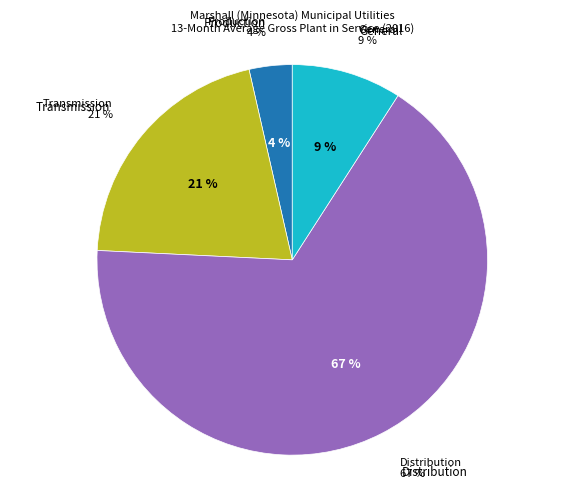

What is the majority slice?

Distribution